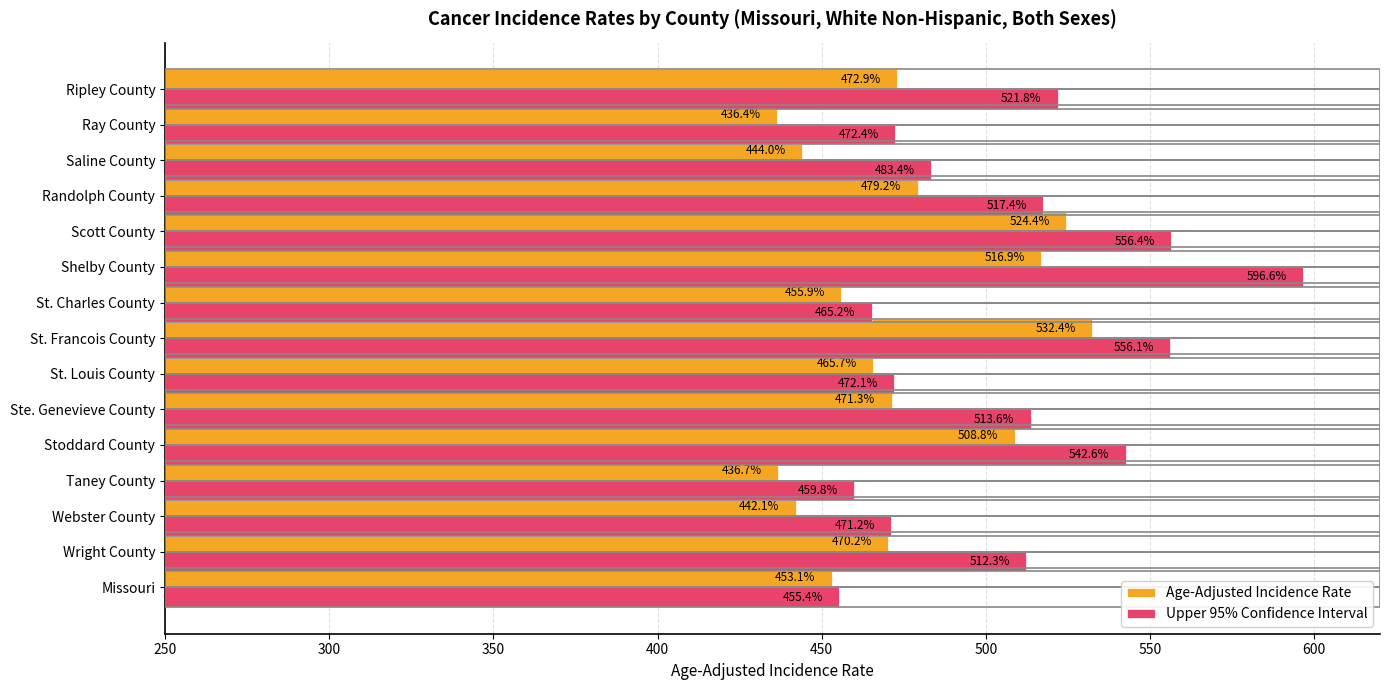

Rank the series by their maximum value, from lowest to highest.

Age-Adjusted Incidence Rate, Upper 95% Confidence Interval